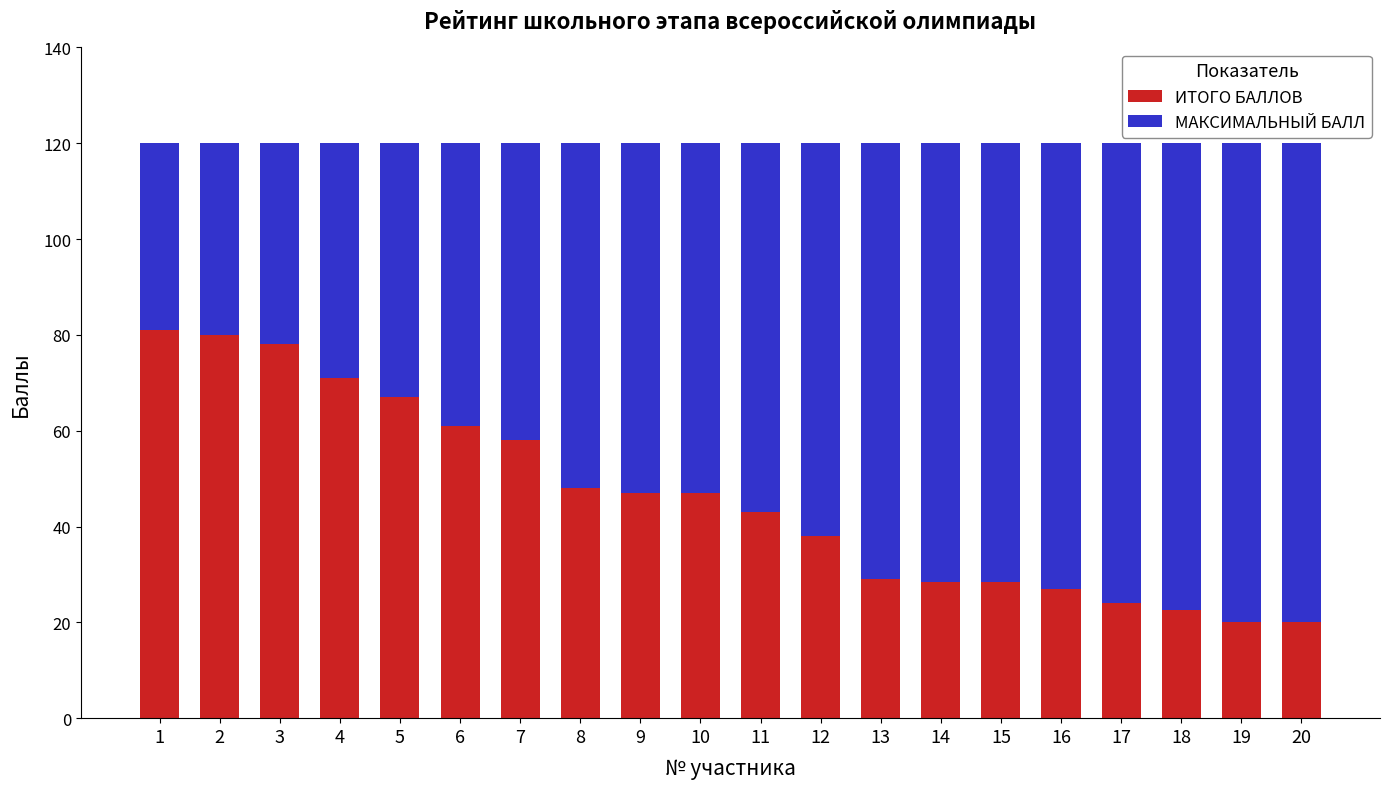

The value of ИТОГО БАЛЛОВ at 16 is 27.0. True or false?

True